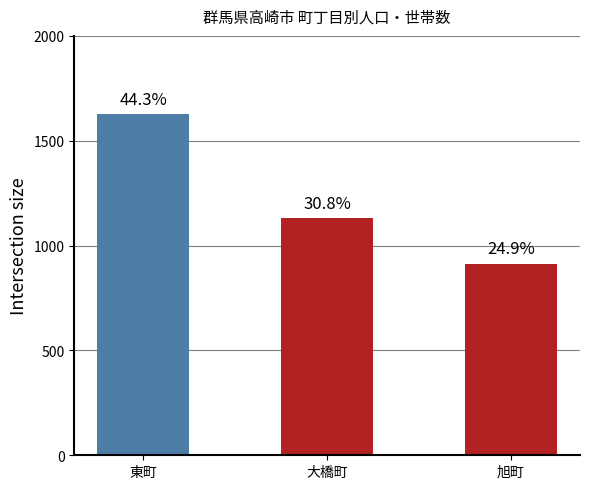

What is the greatest value displayed?

1628